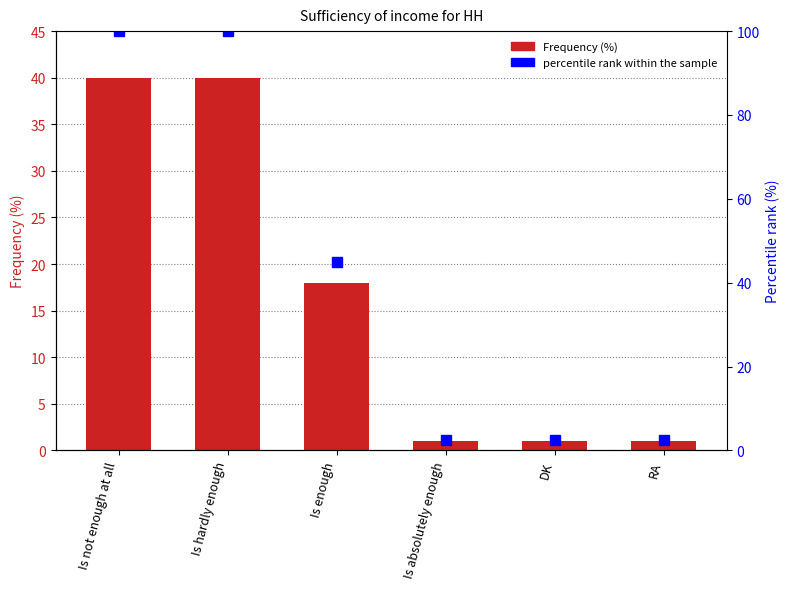

What is the total value across all series at Is hardly enough?

140.0